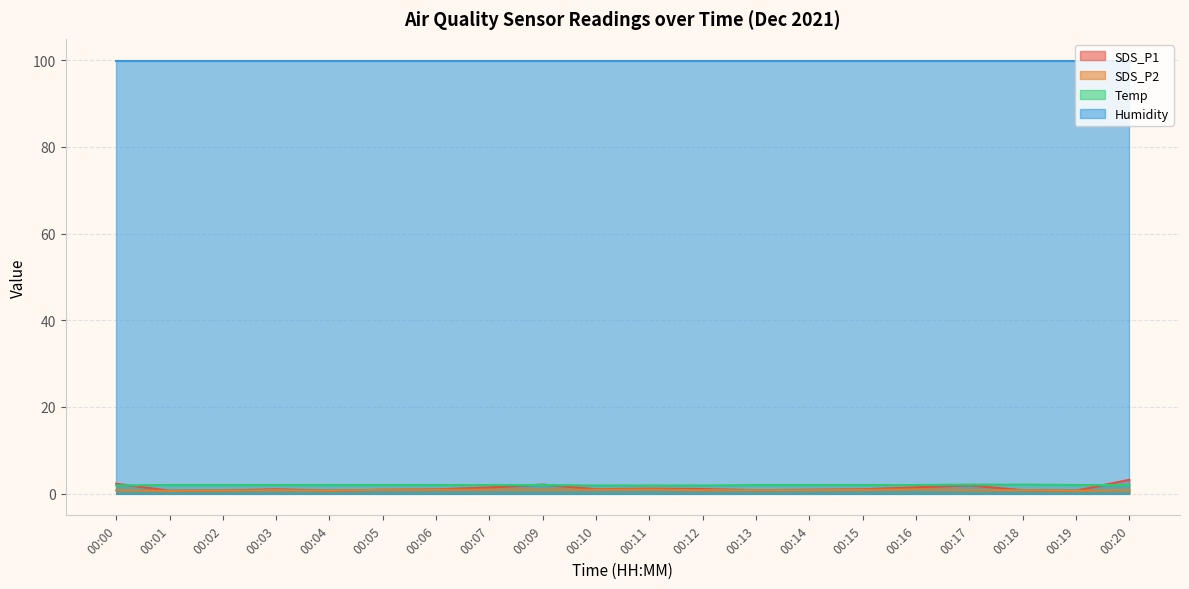

The value of Temp at 00:02 is 0.4. True or false?

False